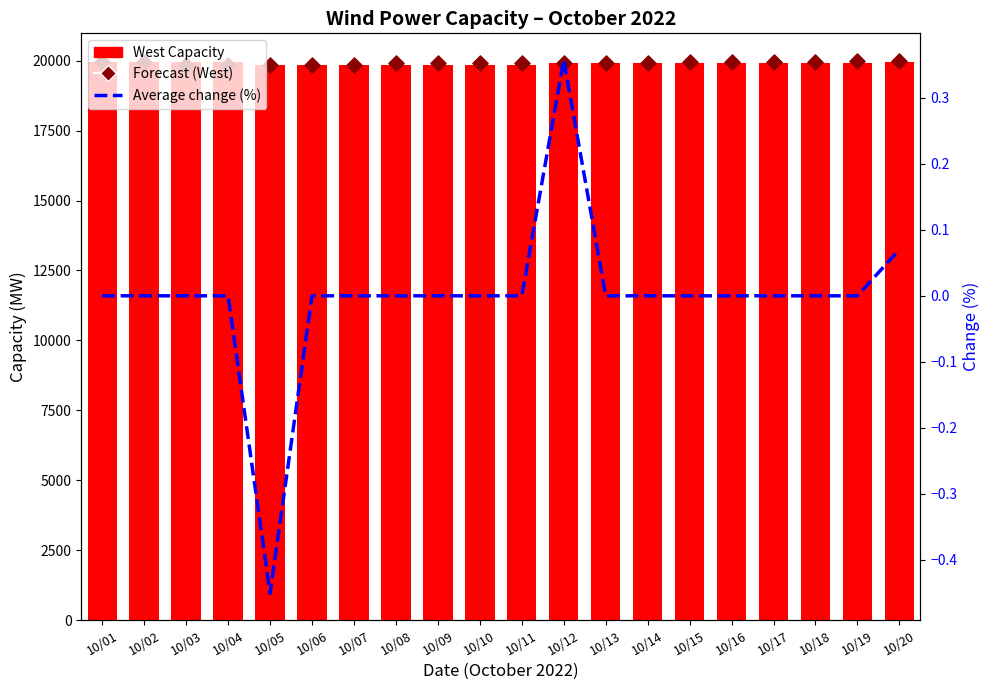

Which series contains the lowest Y value?

Avg % change